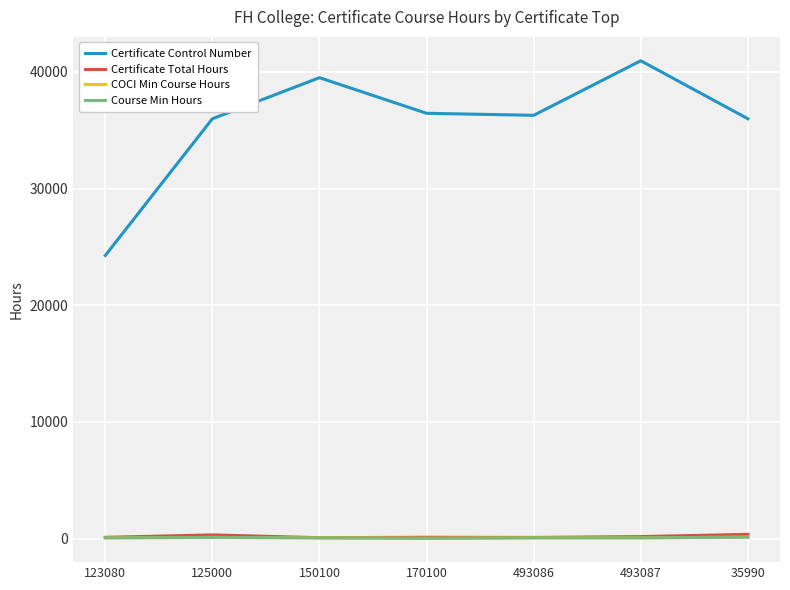

What is the difference between the maximum and minimum values in the Certificate Total Hours series?

288